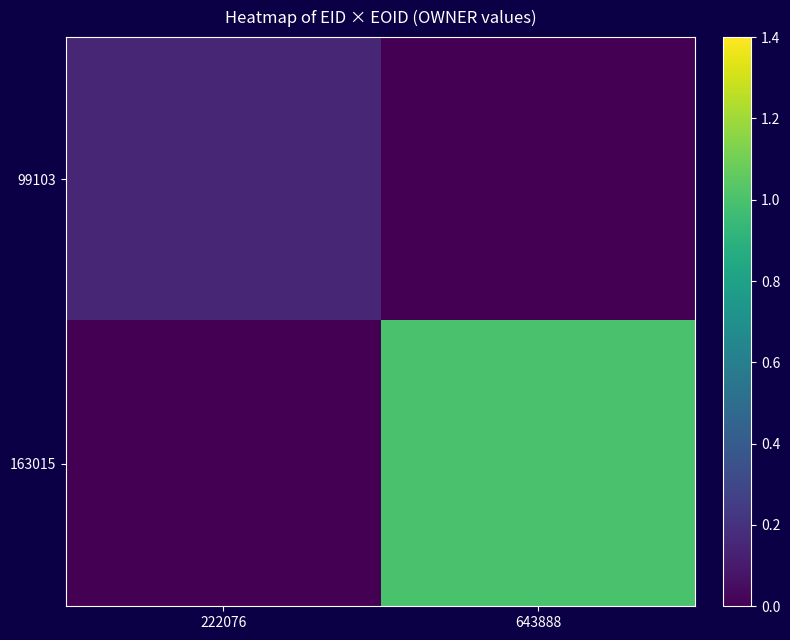

Between 222076 and 643888, which series saw the biggest shift?

163015